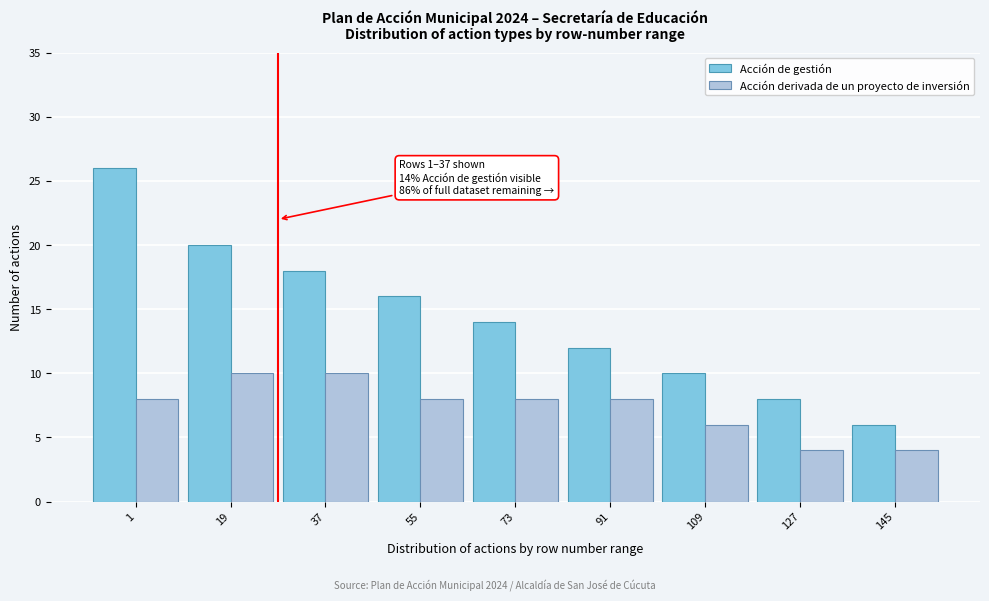

Reading right to left, what are all the values shown in this chart?

Acción de gestión: 6	8	10	12	14	16	18	20	26
Acción derivada de un proyecto de inversión: 4	4	6	8	8	8	10	10	8